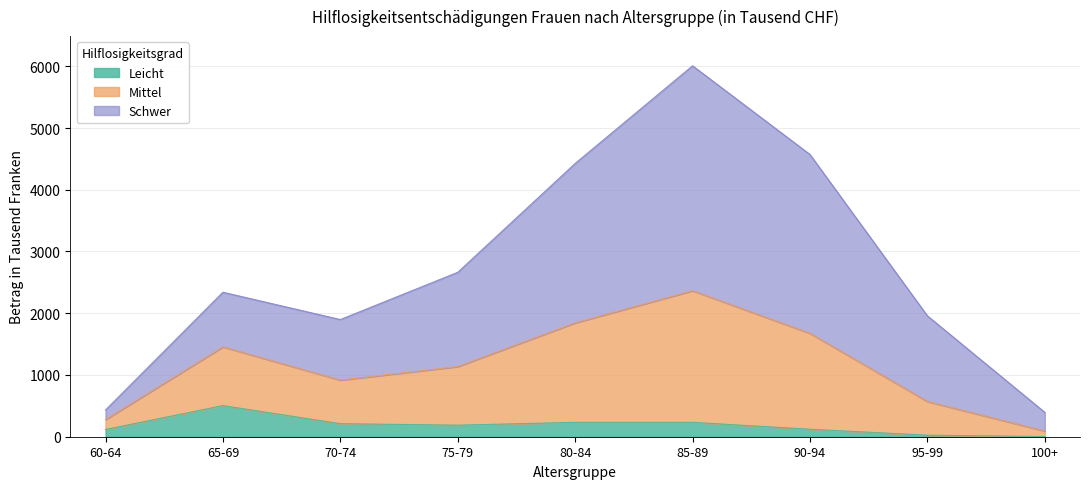

How many data points in Leicht are less than 187?

4